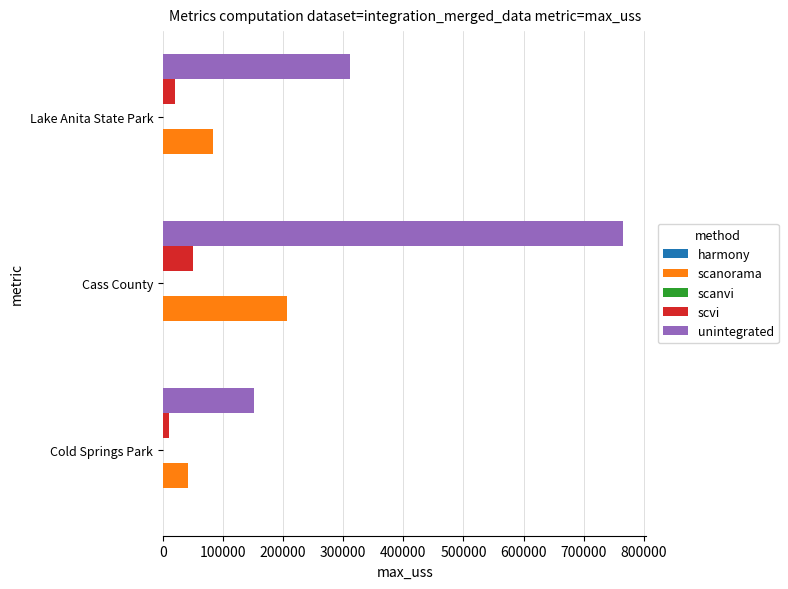

Between Cass County and Lake Anita State Park, which series saw the biggest shift?

unintegrated